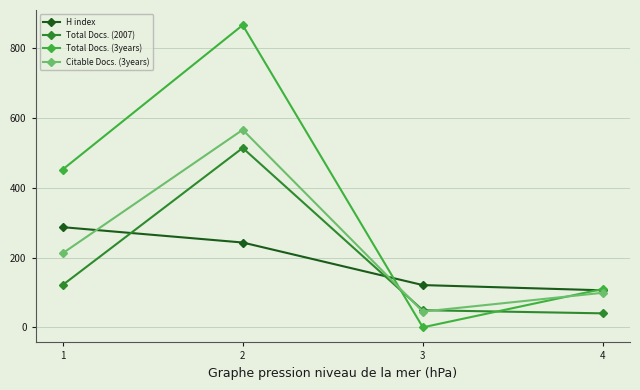

List the series in order of their peak value, highest first.

Total Docs. (3years), Citable Docs. (3years), Total Docs. (2007), H index